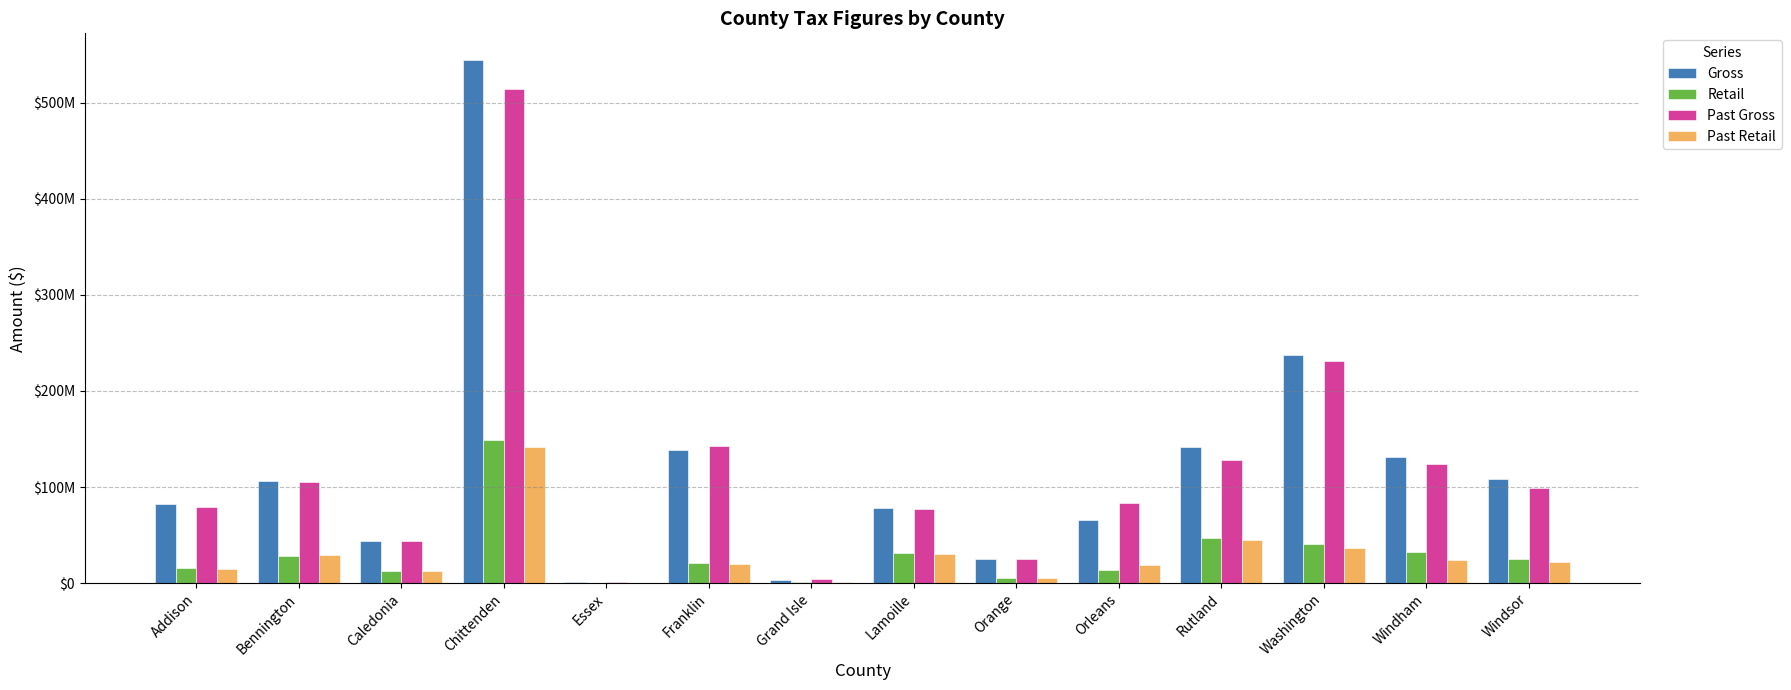

What are all the series names shown in the legend?

Gross, Retail, Past Gross, Past Retail